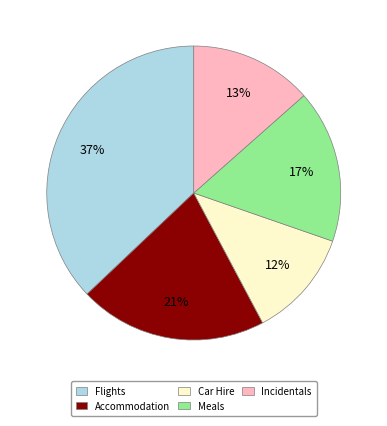

Is it true that Incidentals is 13% of the pie?

True